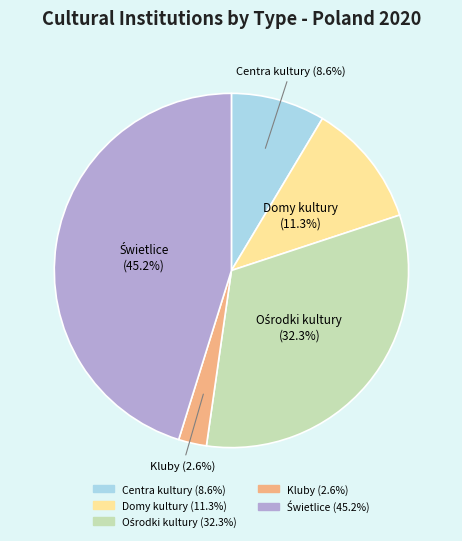

Count the number of slices in the pie.

5